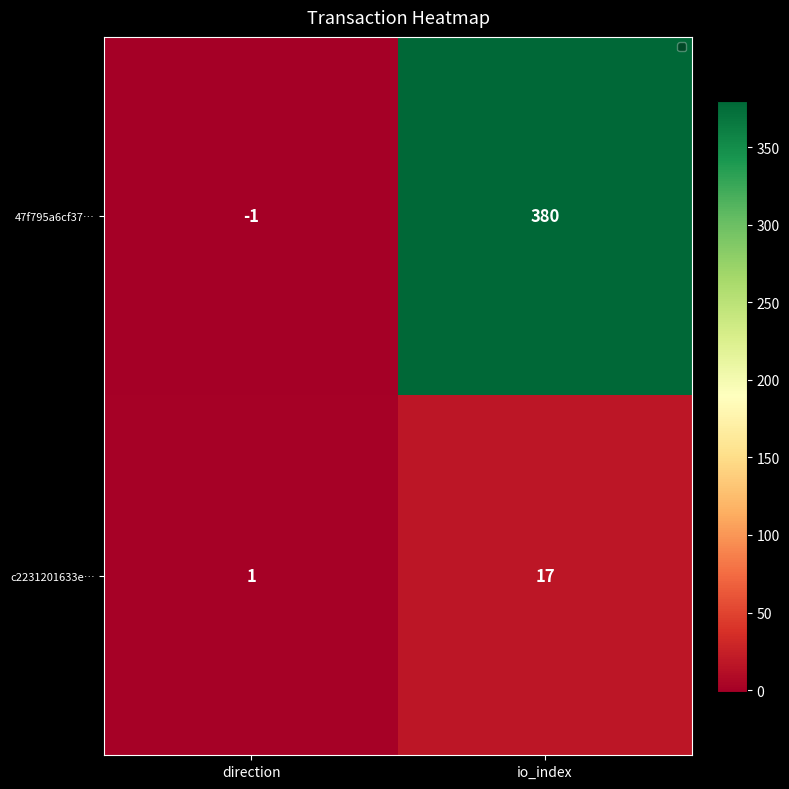

List the series in order of their peak value, highest first.

47f795a6cf37…, c2231201633e…